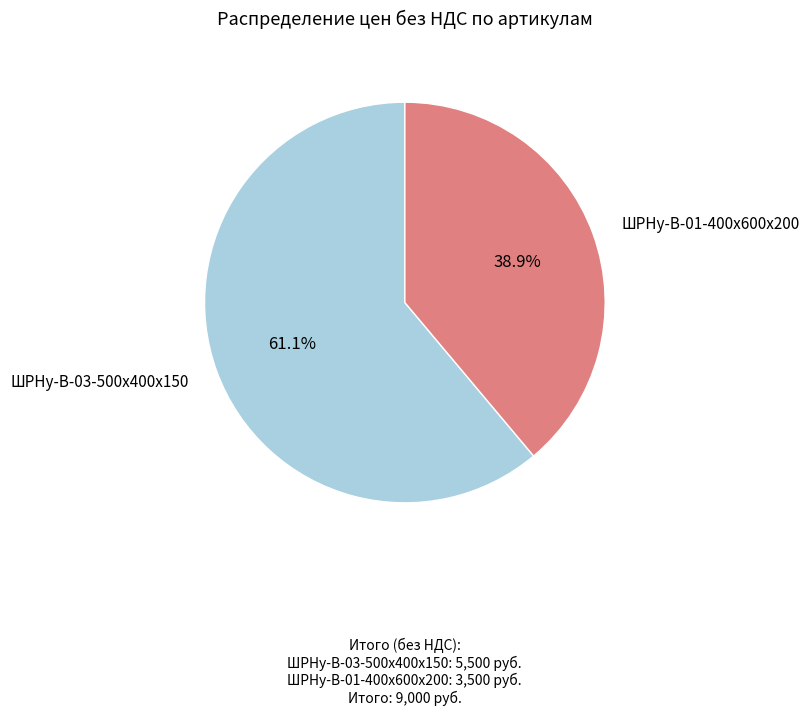

To the nearest percent, what percentage of the pie is ШРНу-В-03-500х400х150?

61%